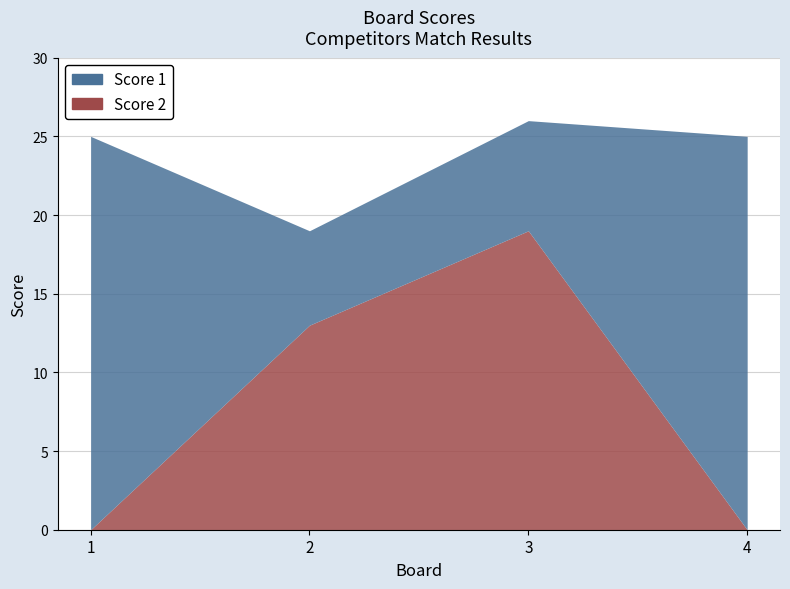

The Score 1 series shows 1 at 2. True or false?

False